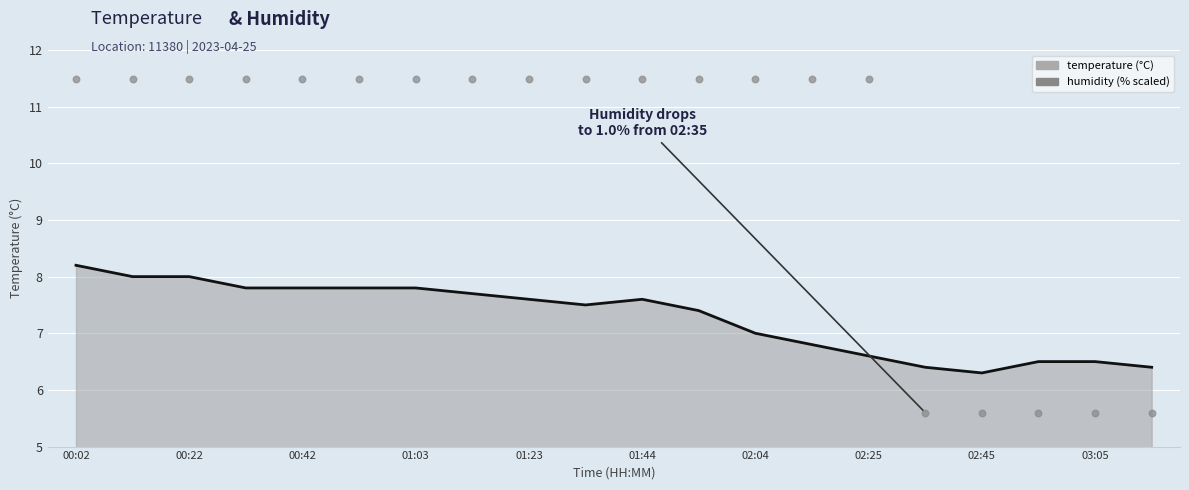

At how many categories does at least one series exceed 7?

15